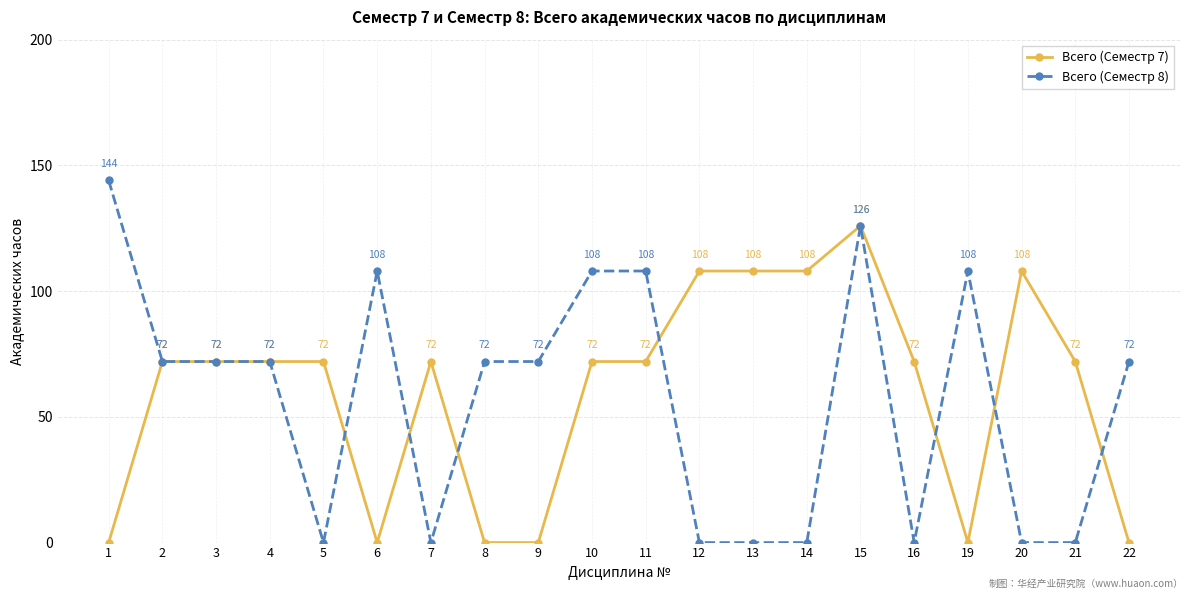

Count the number of categories in the chart.

20